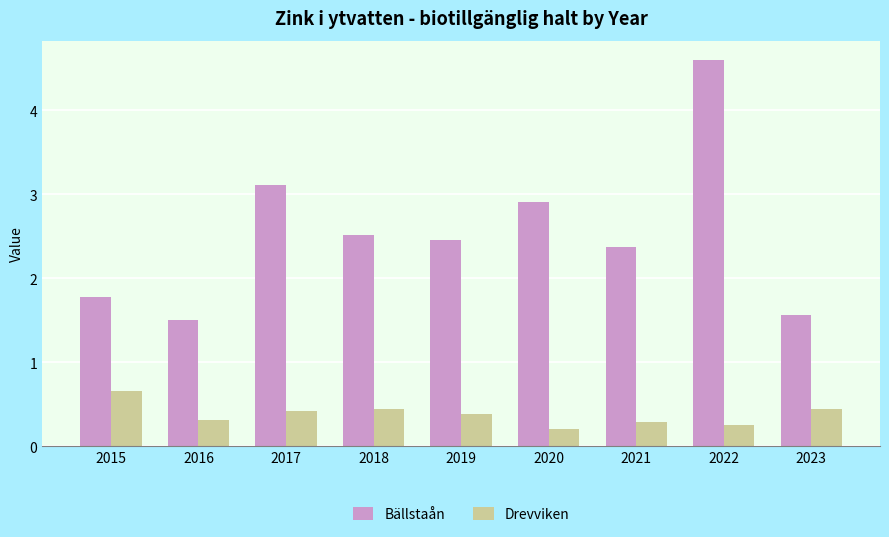

What is the lowest value of the Bällstaån series?

1.5